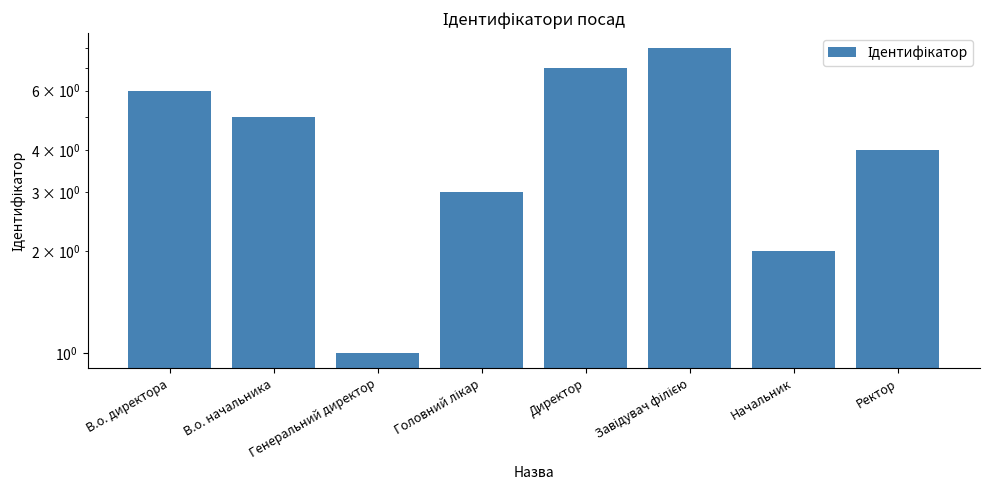

What is the label of the 3rd bar from the right?

Завідувач філією